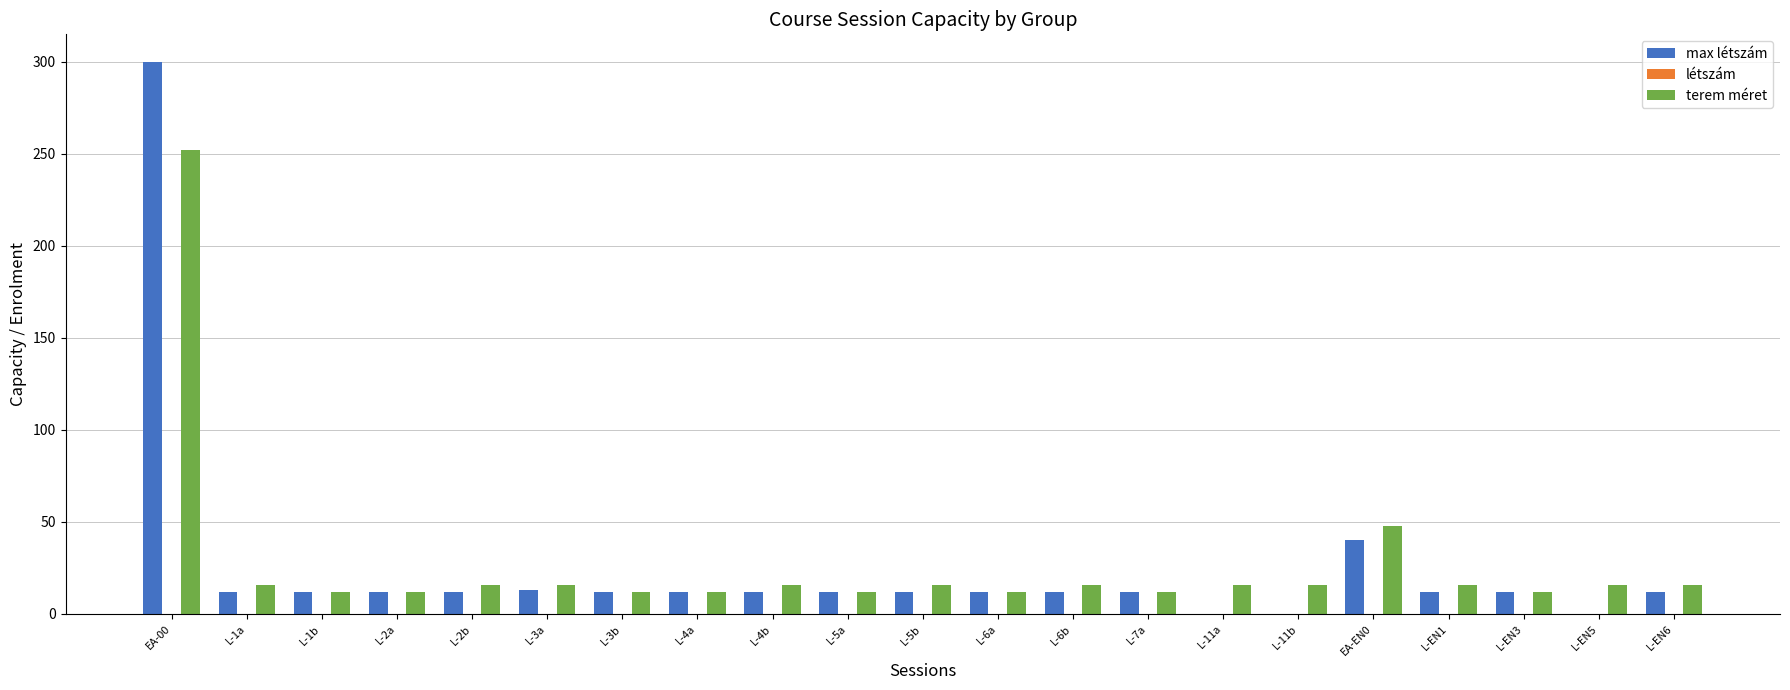

At which label is terem méret closest to 132?

EA-EN0